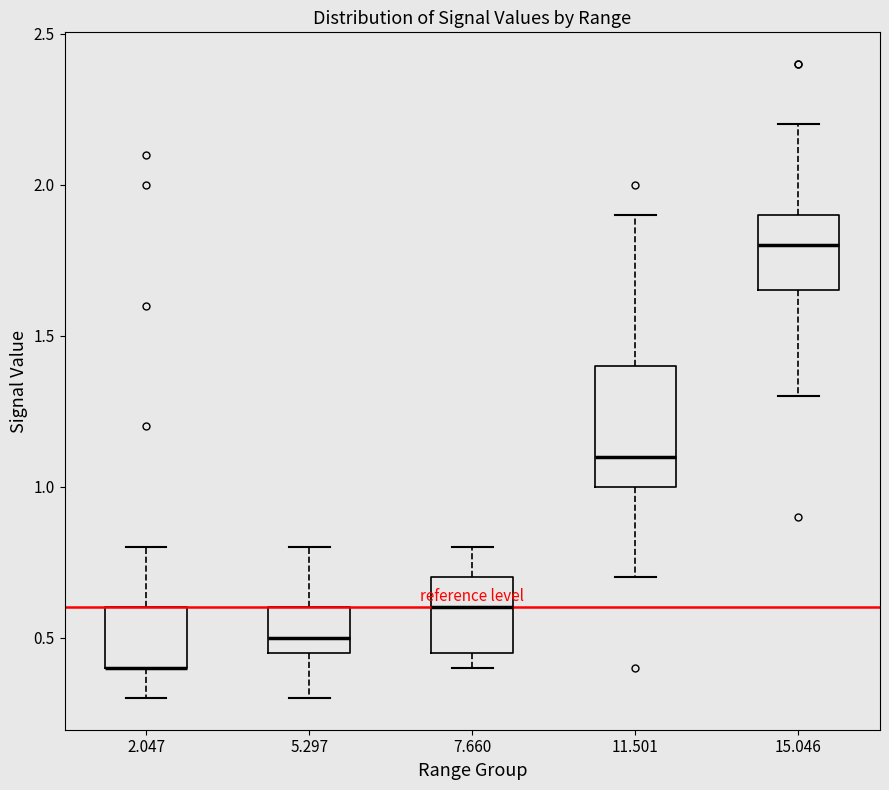

Where is the upper edge of the box at x = 5.297 on the y-axis? The values are not printed on the chart, so give them approximately, as read against the axis.

0.60